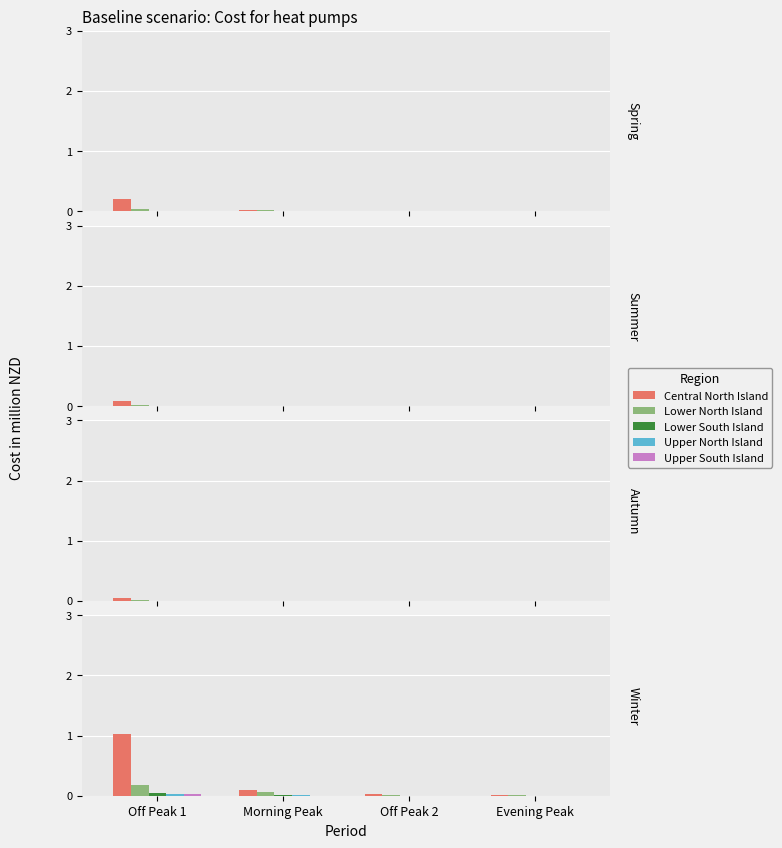

Which series has the largest range (max minus min)?

Central North Island